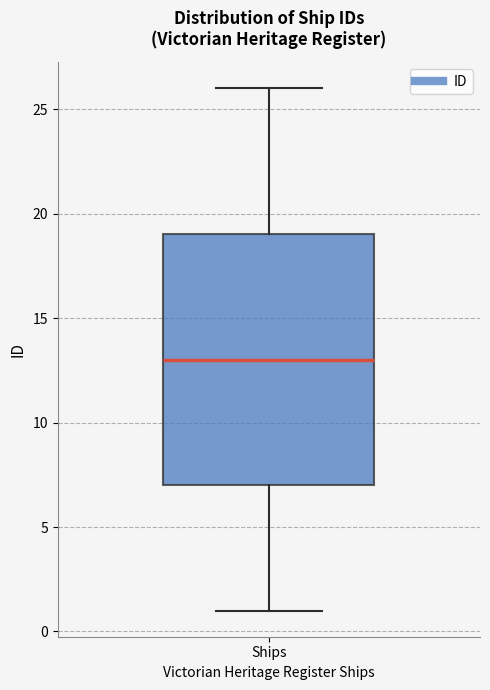

Transcribe this box plot: give where the median line is, the range the box spans, and where the two whiskers end, as read against the y-axis. The values are not printed on the chart, so give them approximately, as read against the axis.

median 13, box 7 to 19, whiskers 1 to 26